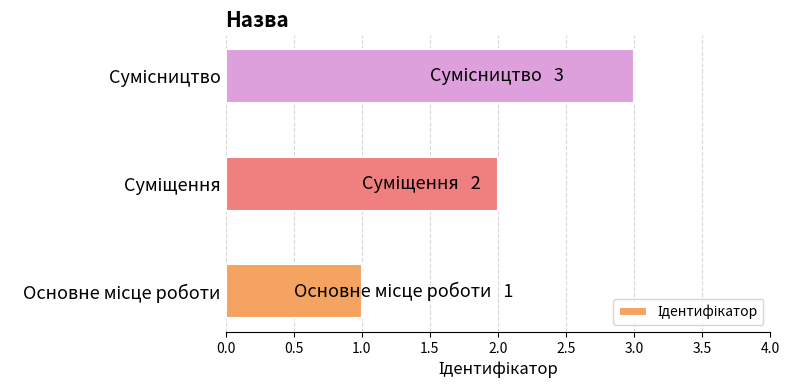

What is the difference between the maximum and second lowest values?

1